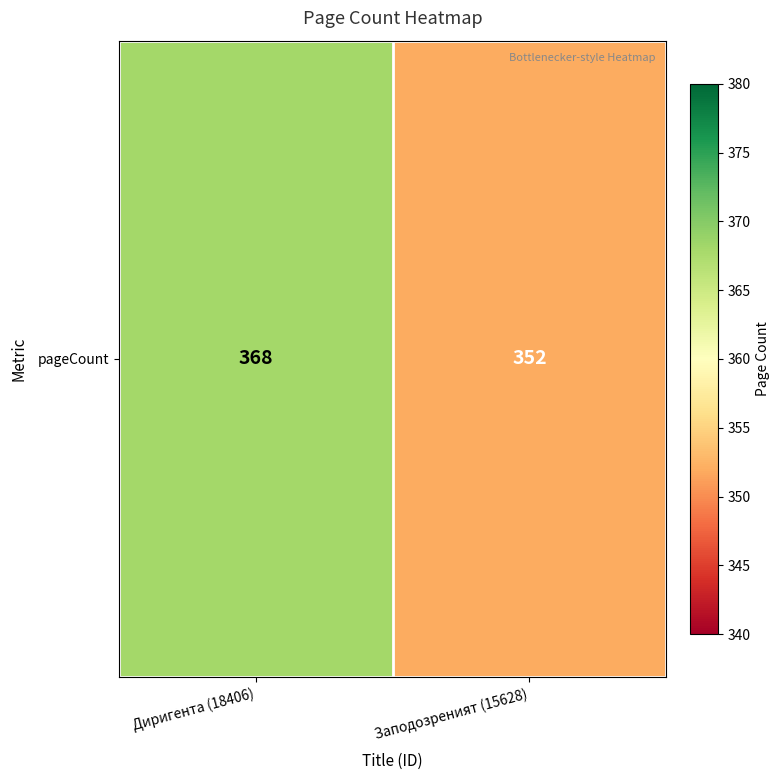

Rank the categories by value from highest to lowest.

Диригента (18406), Заподозреният (15628)